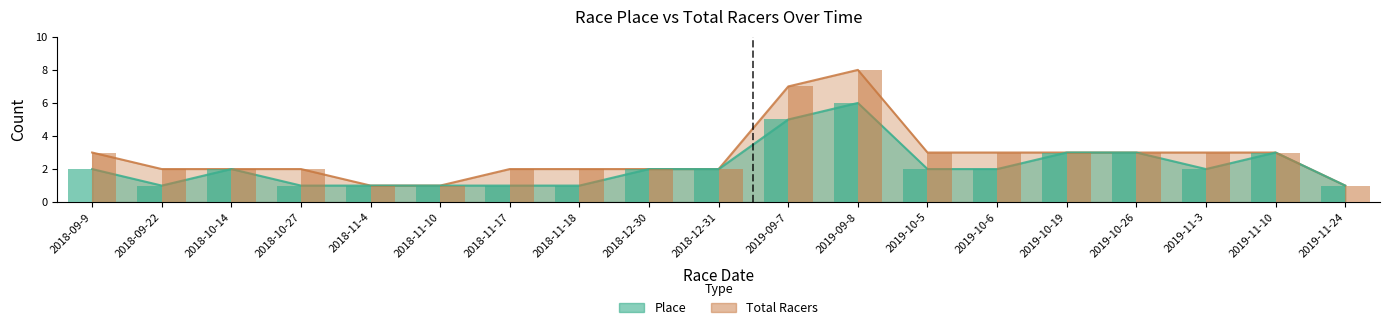

Which series changed the most between 2018-10-14 and 2019-11-3?

Total Racers